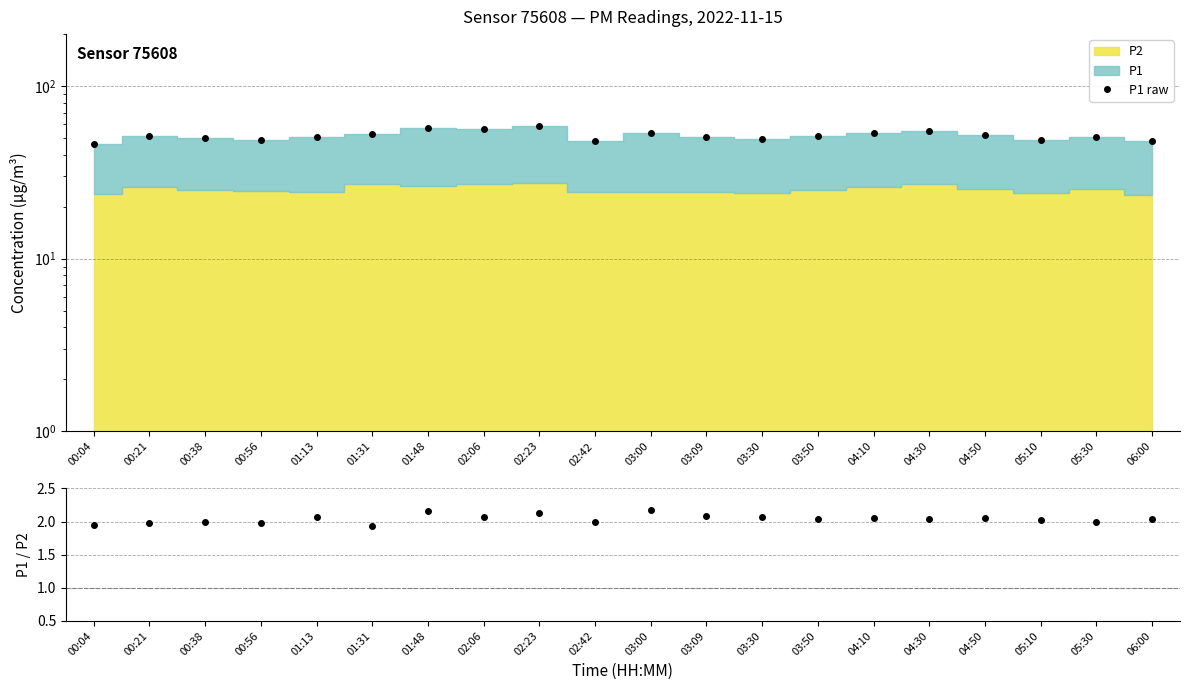

At which category is the sum across all series the highest?

02:23